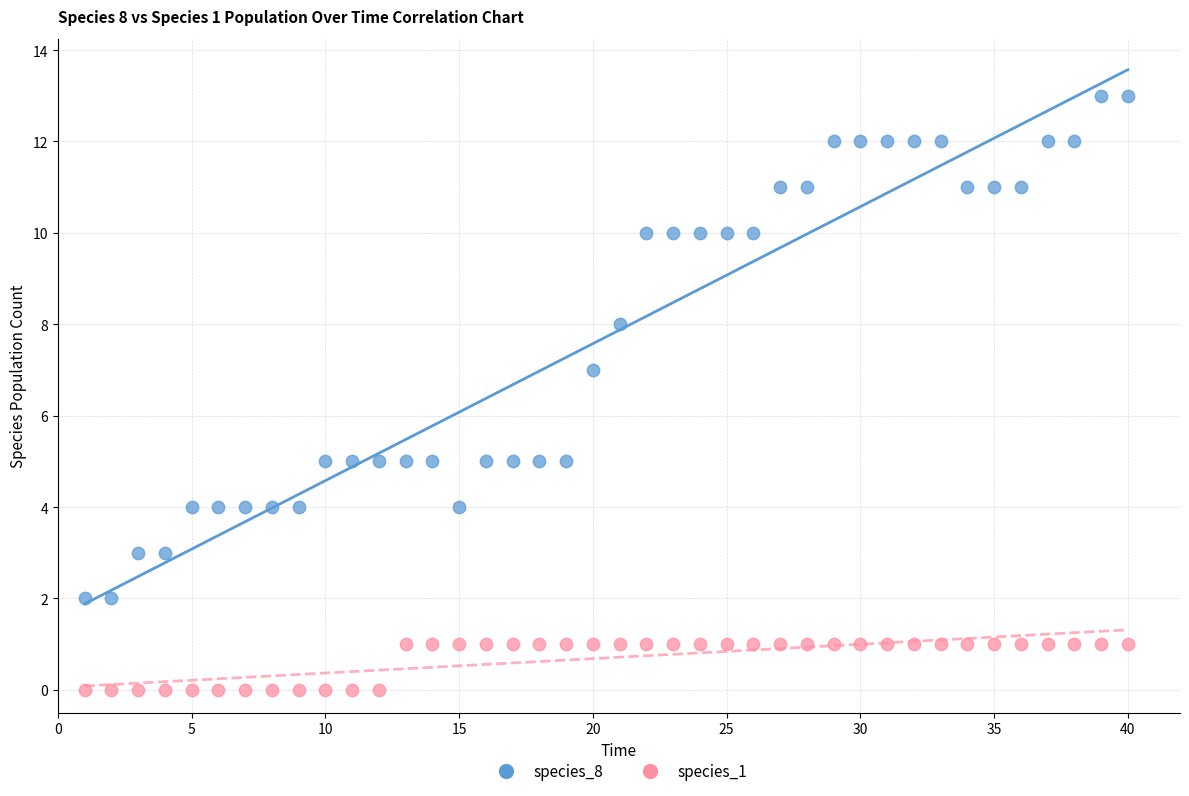

Across all data points, what is the range of X values (max minus min)?

39